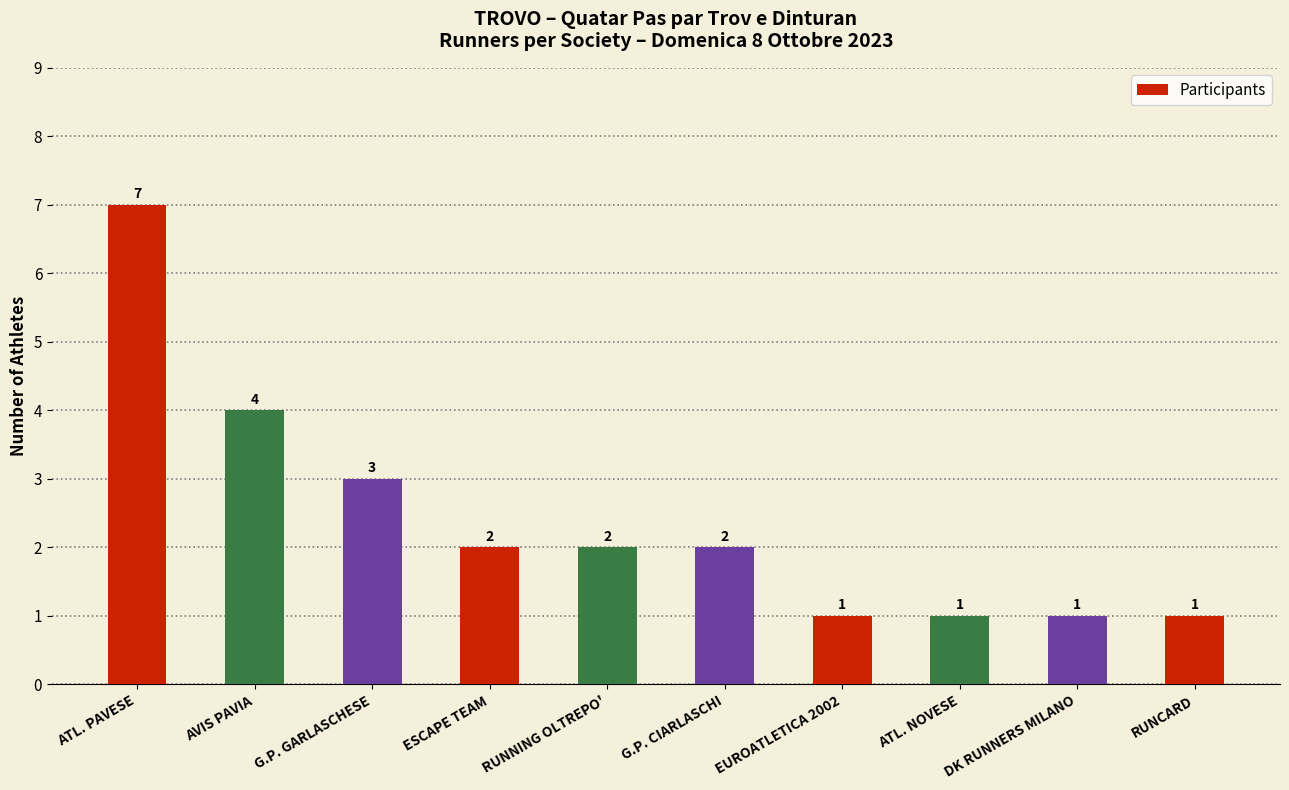

What is the value of the 3rd bar from the left?

3